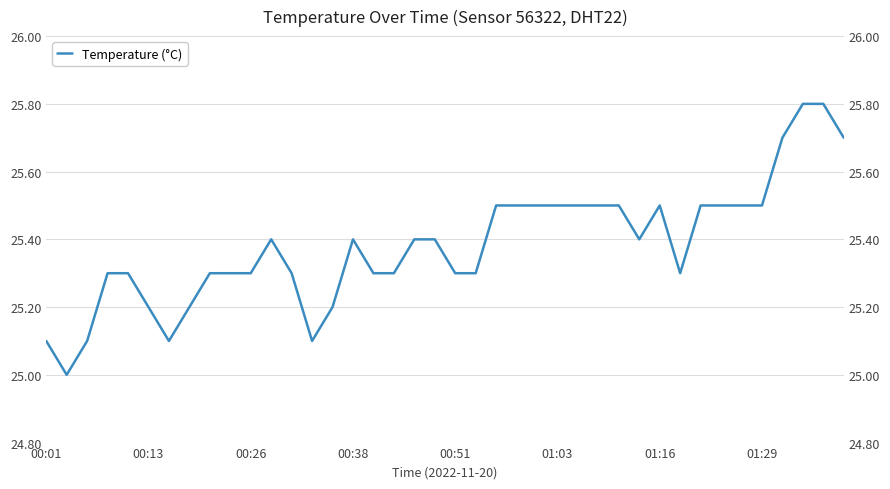

How many interior local valleys (lower than both neighbors) does the data have?

5